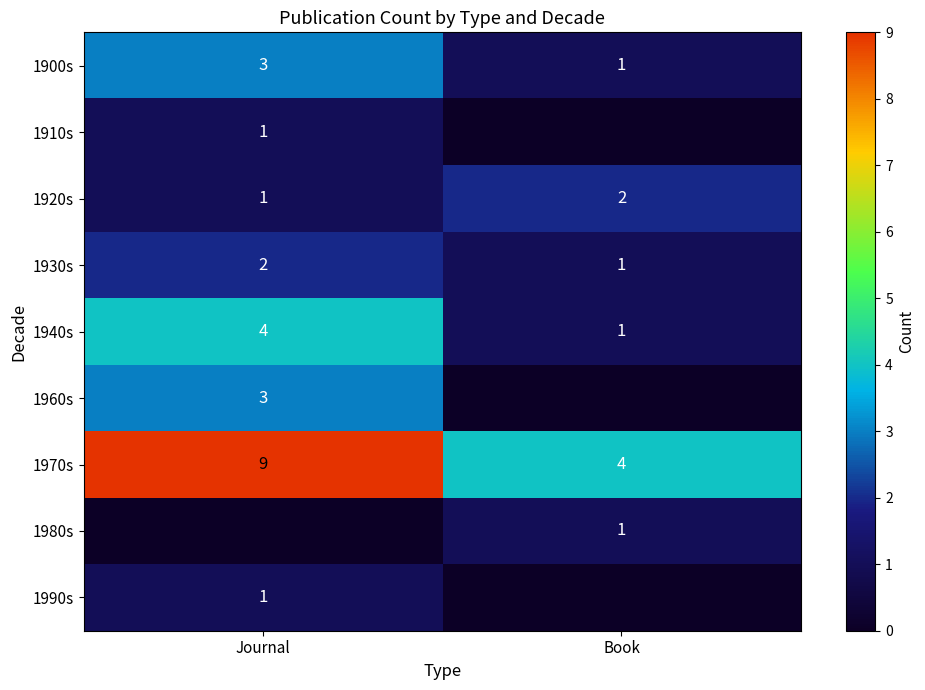

What is the spread (max minus min) of values at Journal?

9